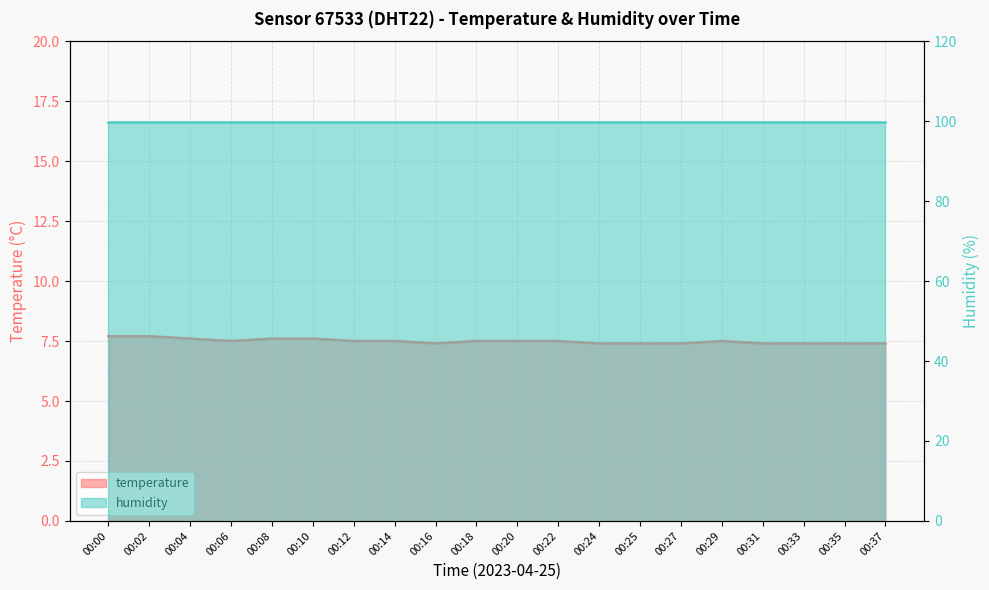

Does the chart display data point markers on the line(s)?

No